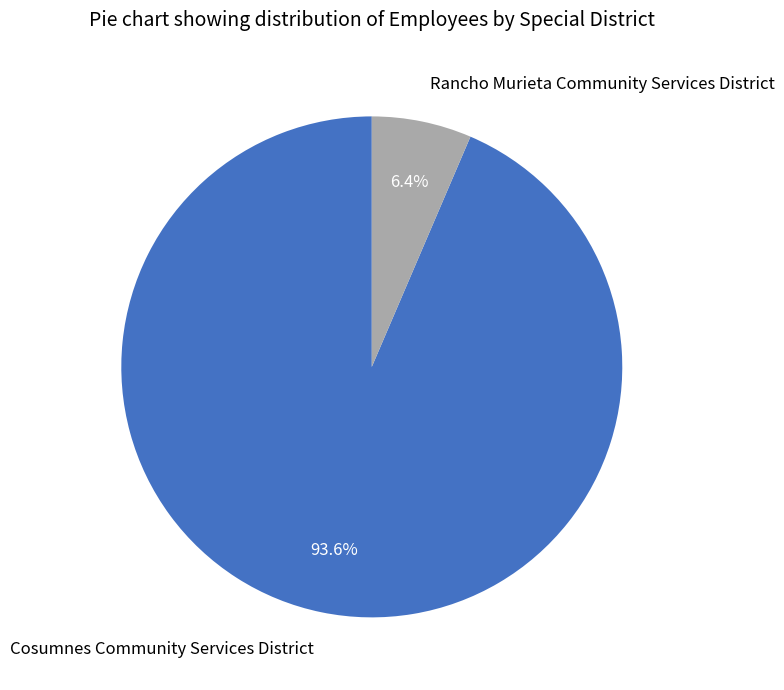

Rank the categories by value from lowest to highest.

Rancho Murieta Community Services District, Cosumnes Community Services District